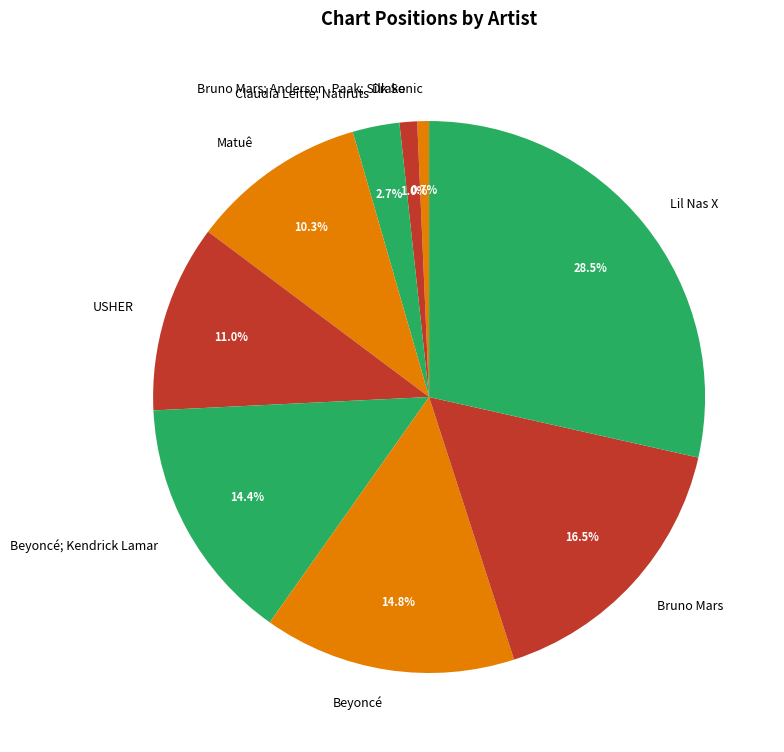

To the nearest percent, what is the difference between the largest and smallest slice percentages?

28%